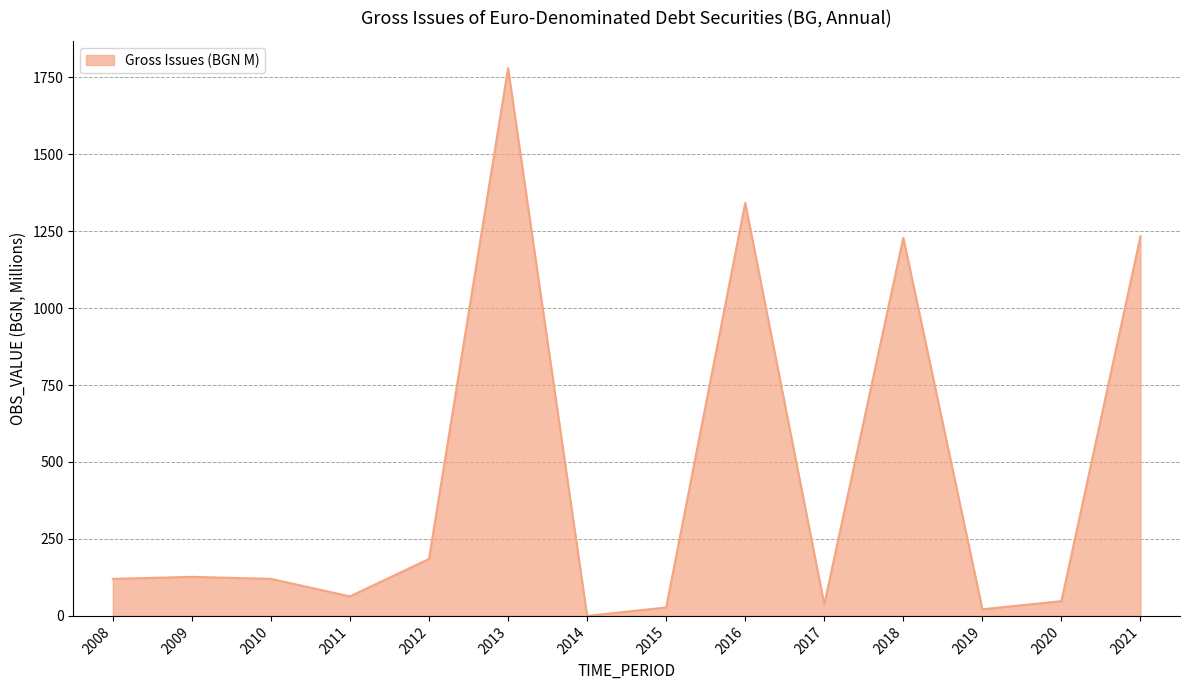

What is the difference between the maximum and minimum values?

1779.2